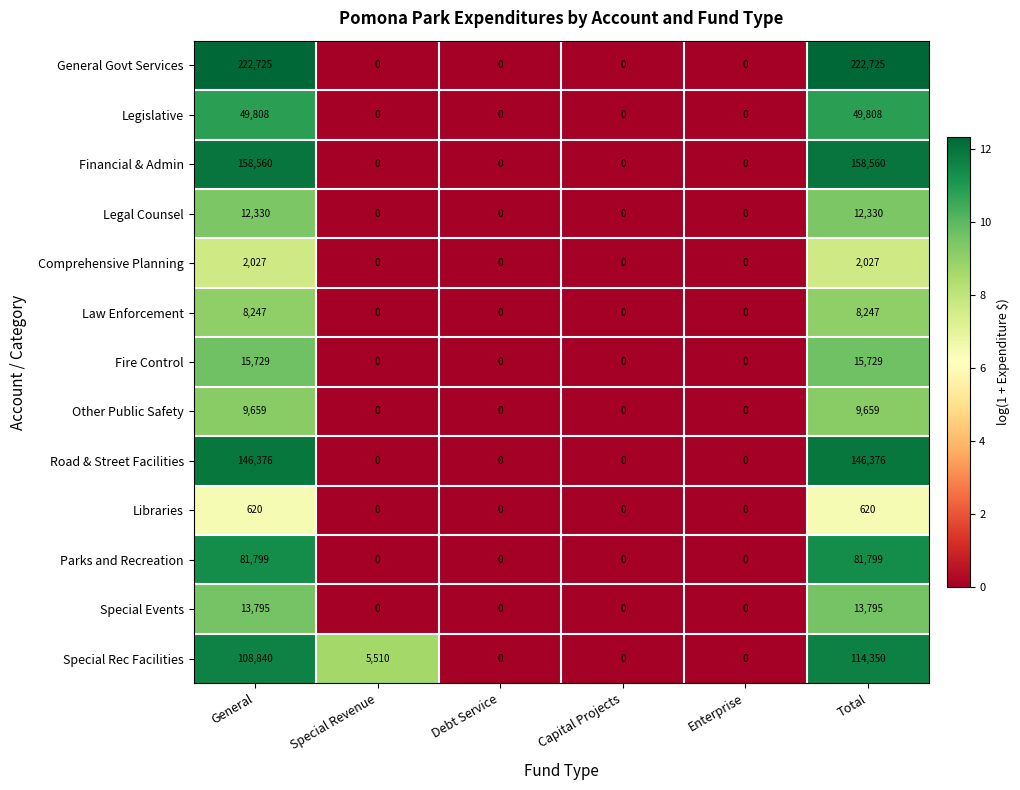

How many categories are shown in the chart?

6